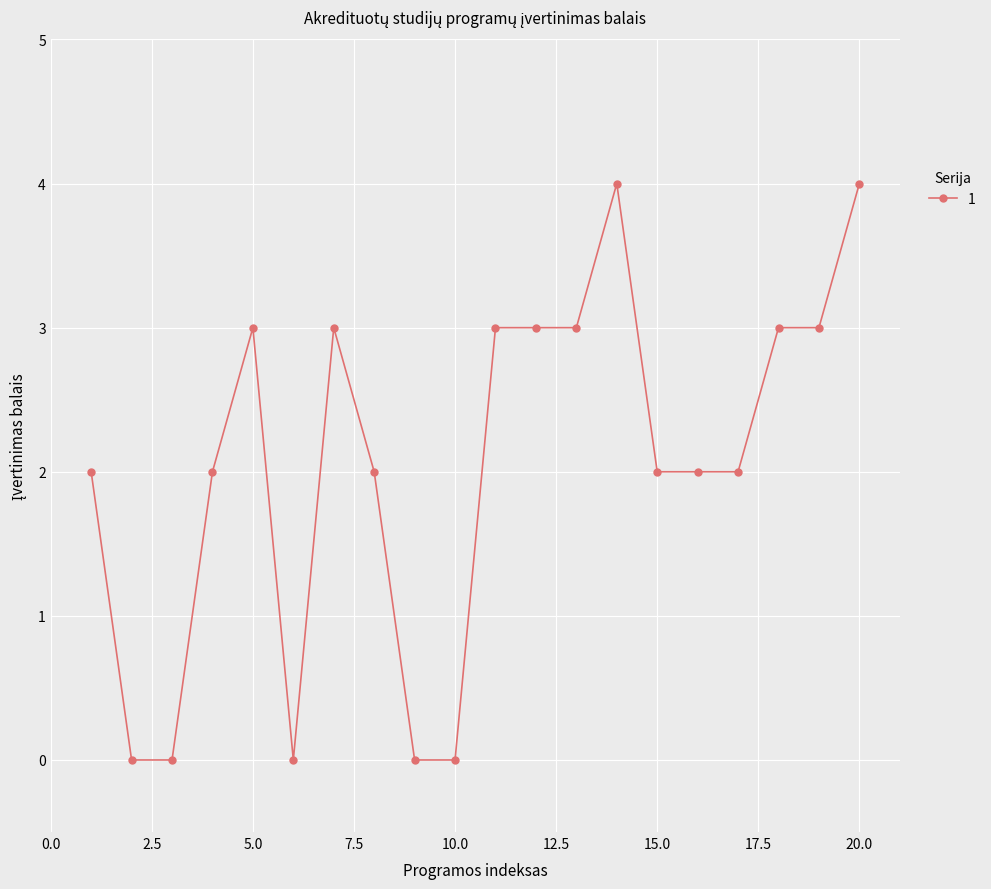

What is the sum of all values?

41